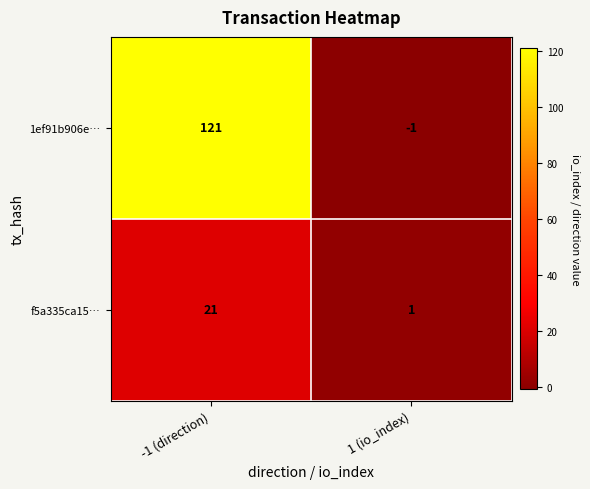

At which category is the sum across all series the highest?

-1 (direction)